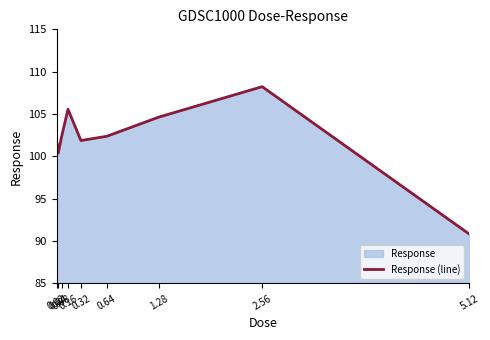

Does the chart have visible grid lines?

No